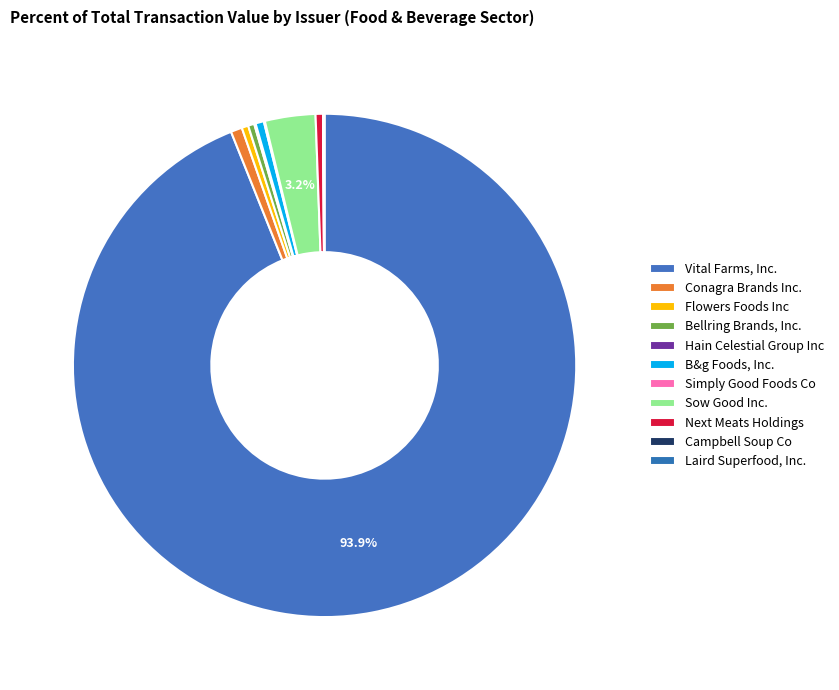

Which category has the biggest portion of the pie?

Vital Farms, Inc.